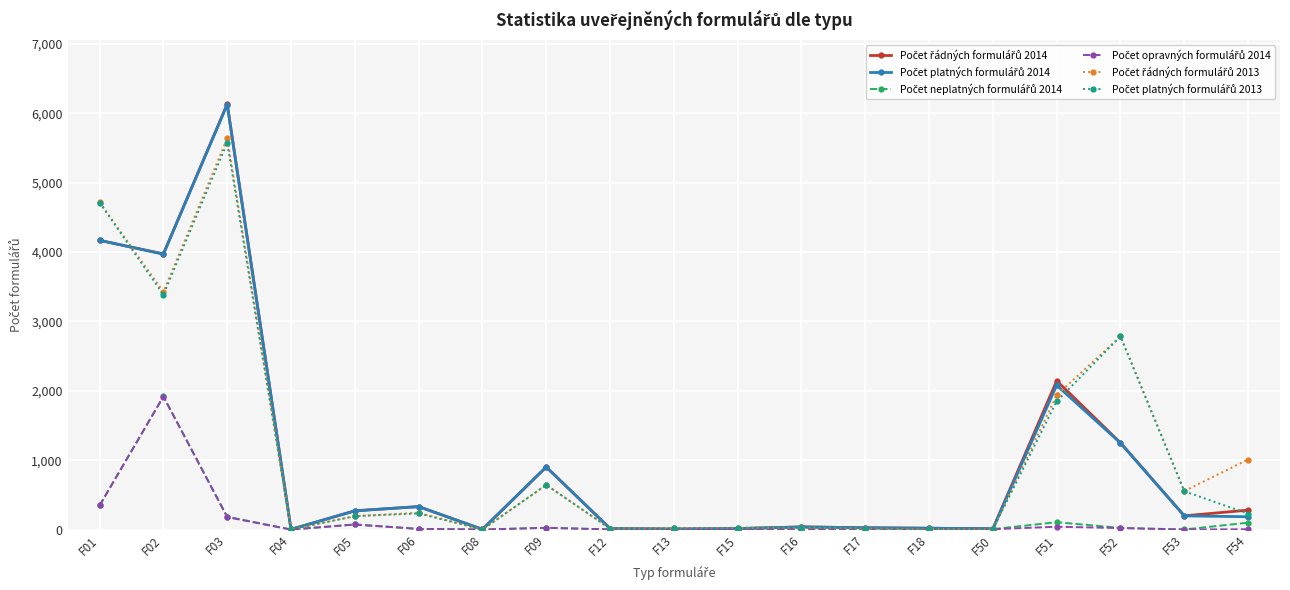

Which category has the highest value across all series?

F03